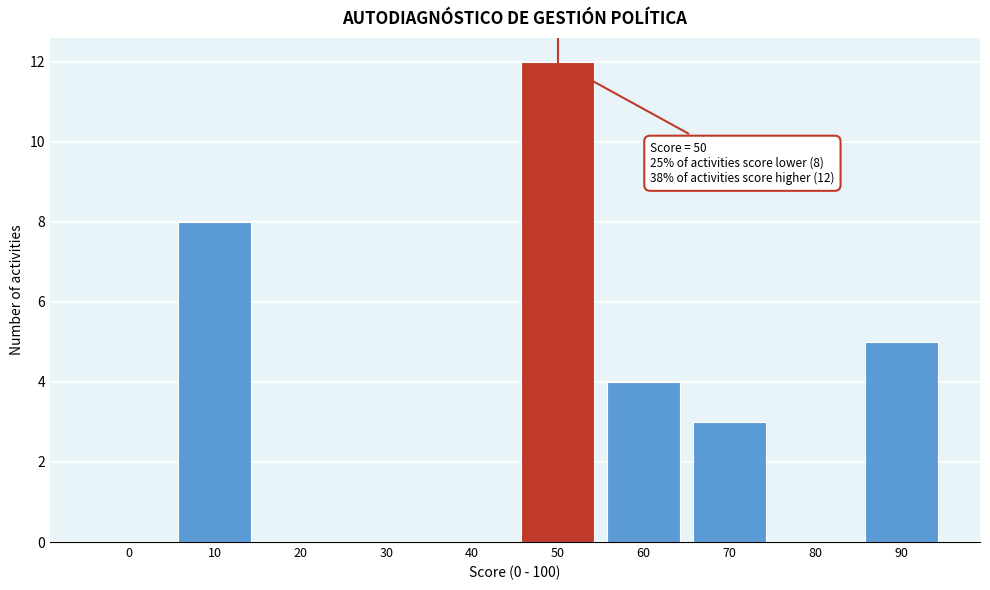

Reading left to right, what are all the values shown in this chart?

0=0	10=8	20=0	30=0	40=0	50=12	60=4	70=3	80=0	90=5